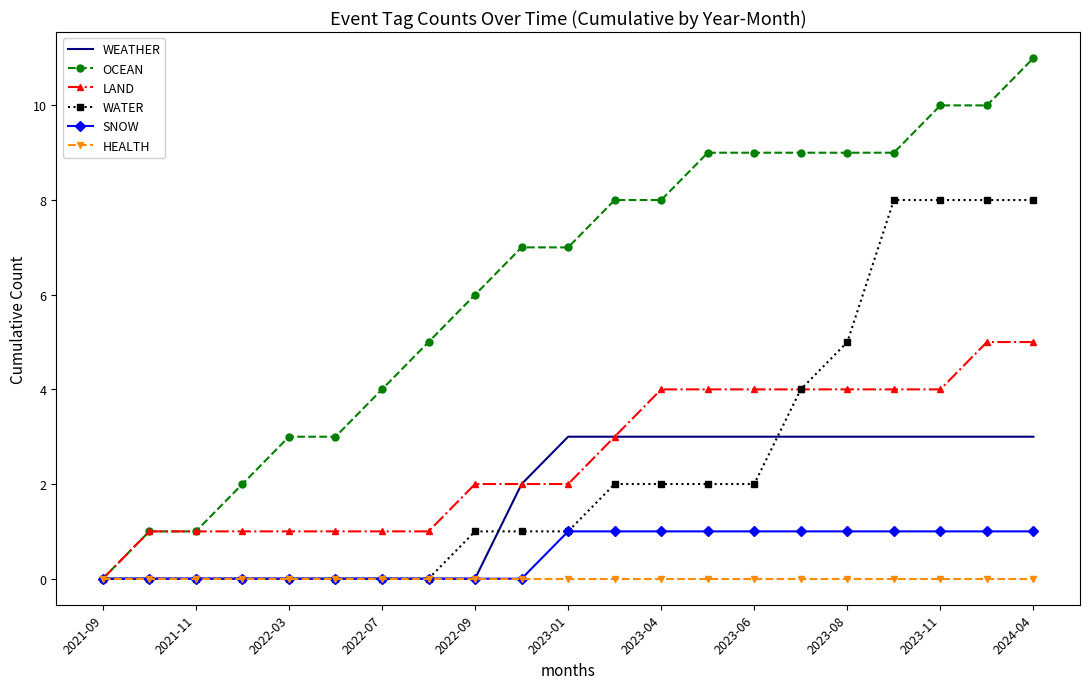

List the series in order of their peak value, lowest first.

HEALTH, SNOW, WEATHER, LAND, WATER, OCEAN